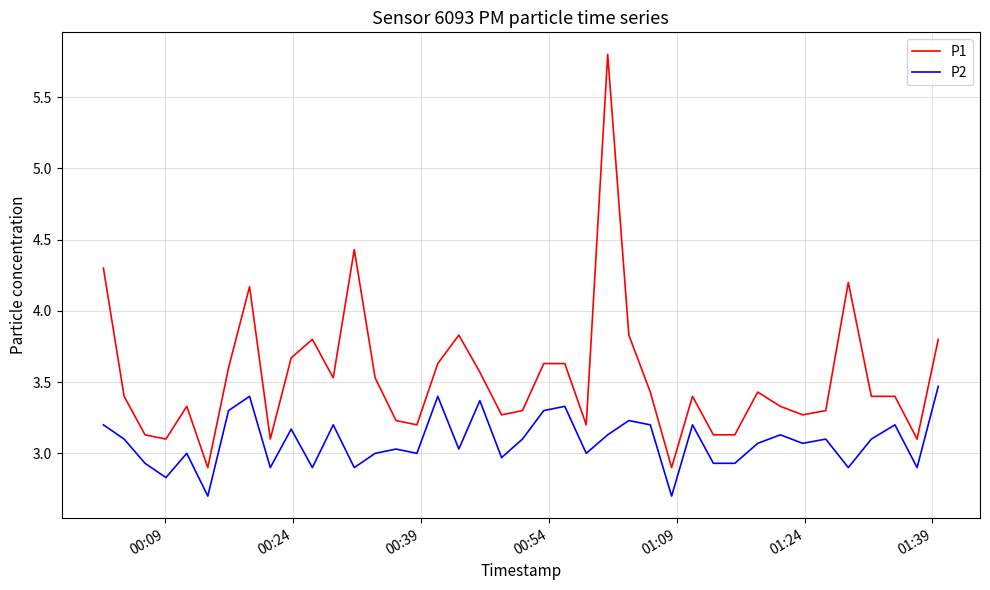

What is the difference between the second highest and minimum values in the P1 series?

1.5